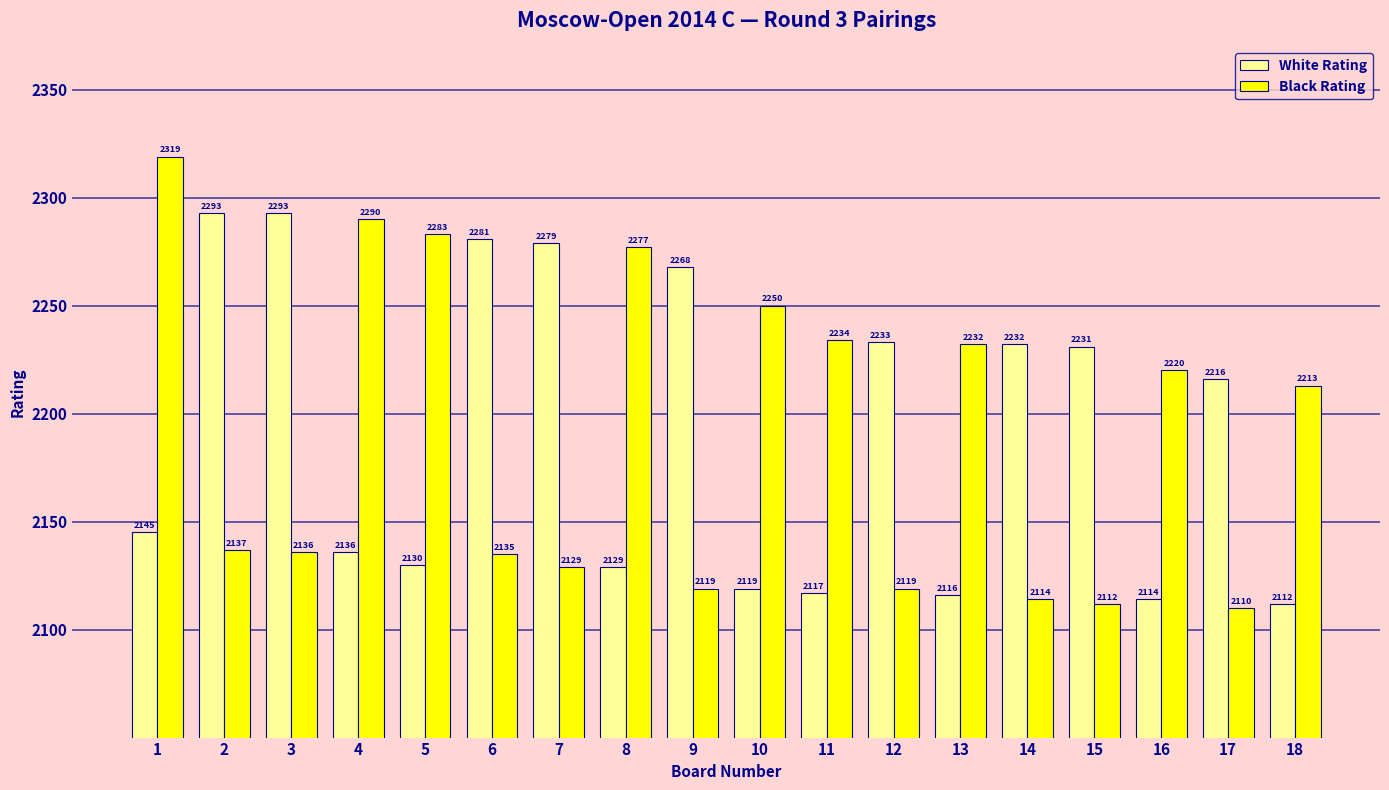

What is the value of the White Rating bar at the 12th from the left?

2233